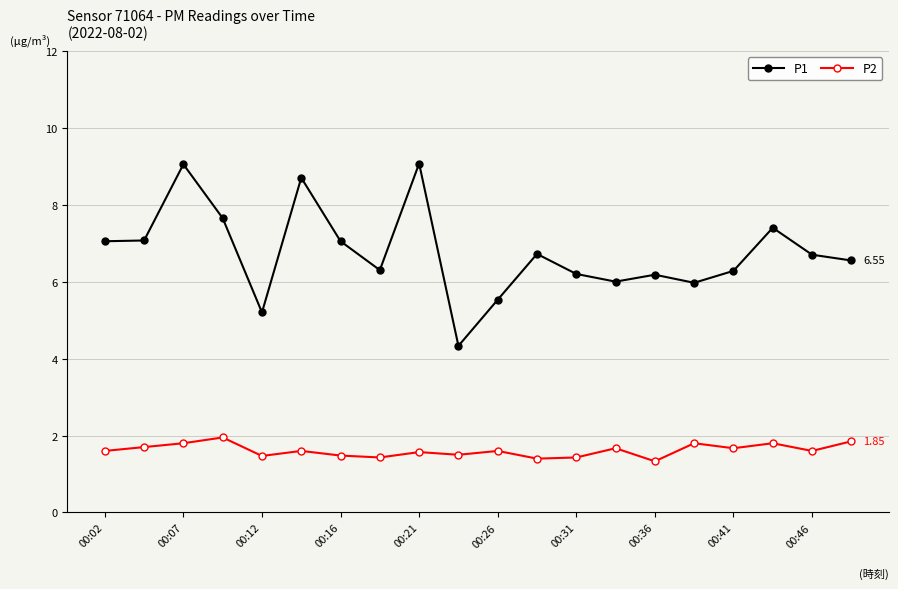

List the series in order of their overall mean, highest first.

P1, P2